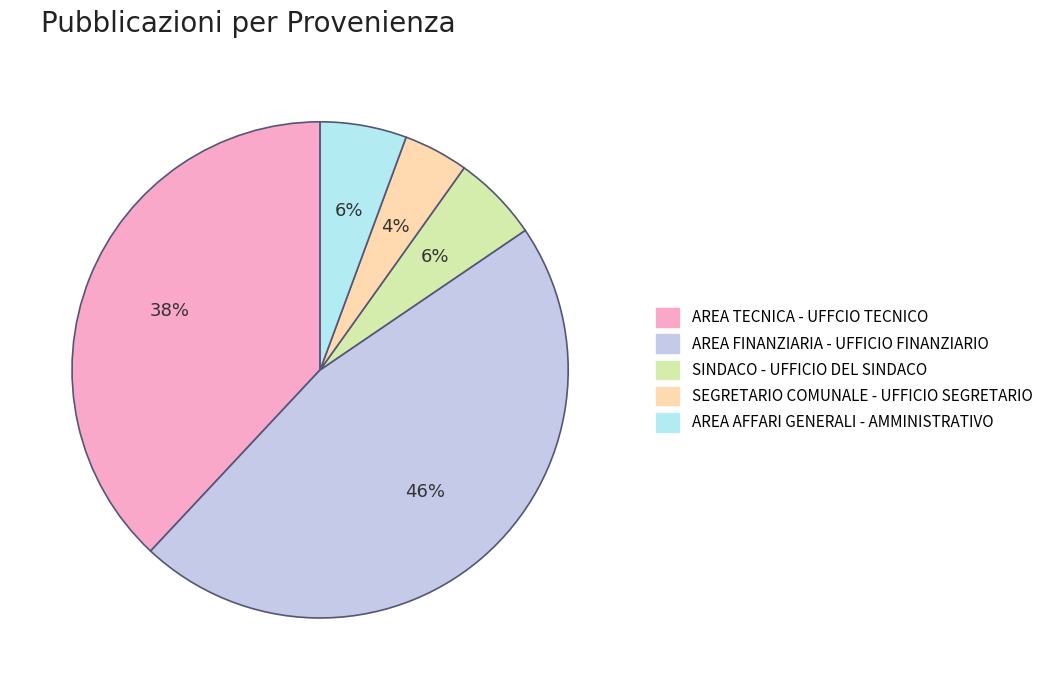

Does SINDACO - UFFICIO DEL SINDACO account for over 50% of the chart?

No